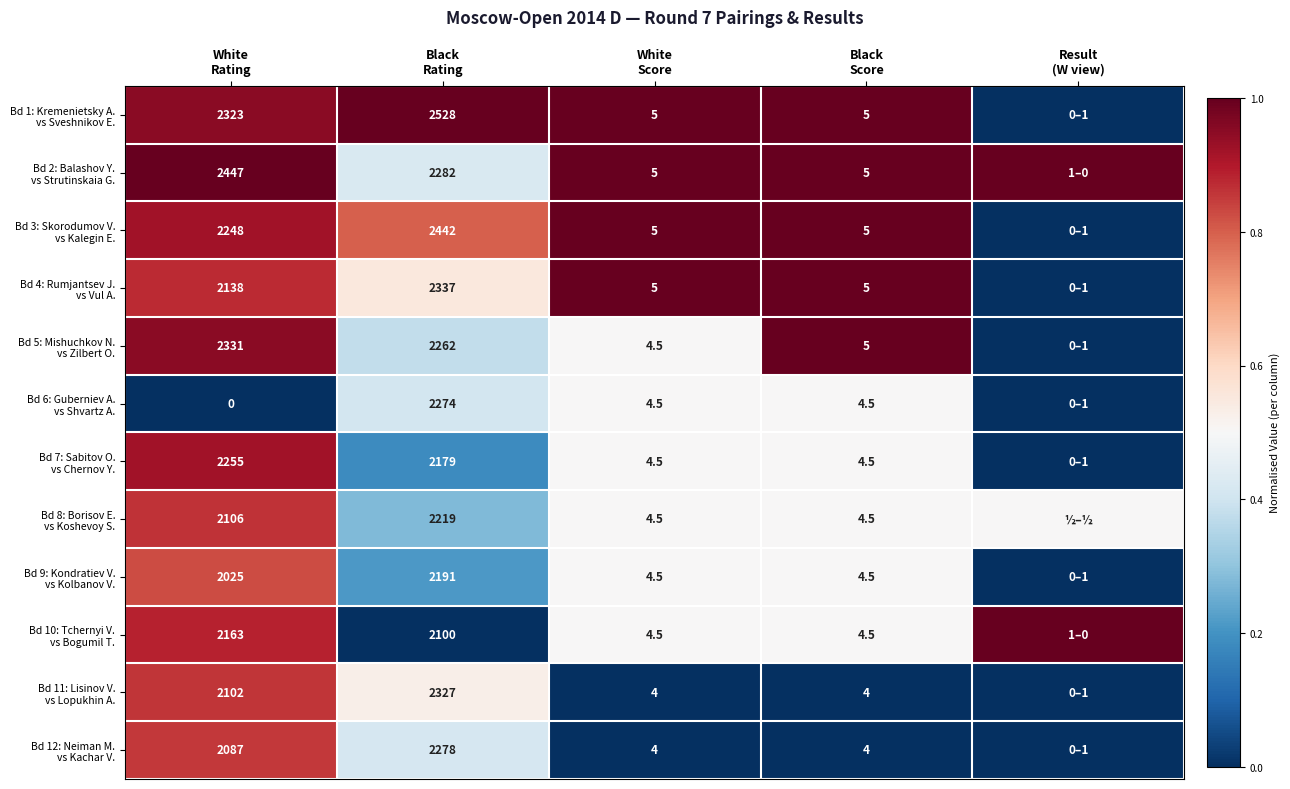

List the series in order of their peak value, highest first.

Bd 1: Kremenietsky A. vs Sveshnikov E., Bd 2: Balashov Y. vs Strutinskaia G., Bd 3: Skorodumov V. vs Kalegin E., Bd 4: Rumjantsev J. vs Vul A., Bd 5: Mishuchkov N. vs Zilbert O., Bd 10: Tchernyi V. vs Bogumil T., Bd 7: Sabitov O. vs Chernov Y., Bd 8: Borisov E. vs Koshevoy S., Bd 11: Lisinov V. vs Lopukhin A., Bd 12: Neiman M. vs Kachar V., Bd 9: Kondratiev V. vs Kolbanov V., Bd 6: Guberniev A. vs Shvartz A.